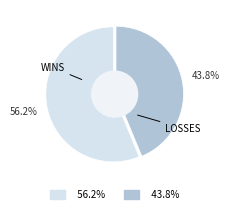

Is there a majority slice in this chart?

Yes